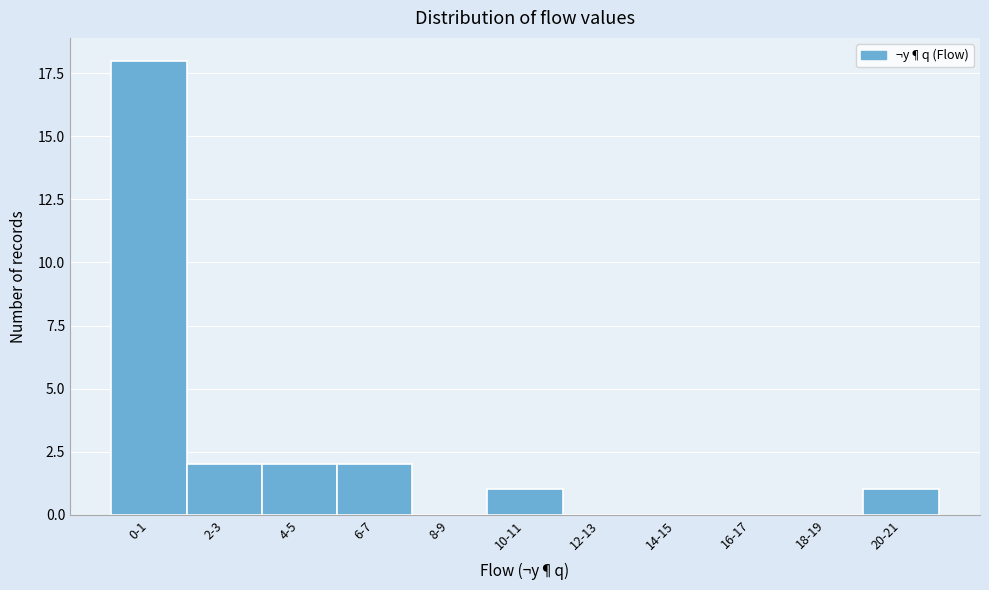

Reading left to right, transcribe all the data shown in this chart.

0-1=18	2-3=2	4-5=2	6-7=2	8-9=0	10-11=1	12-13=0	14-15=0	16-17=0	18-19=0	20-21=1